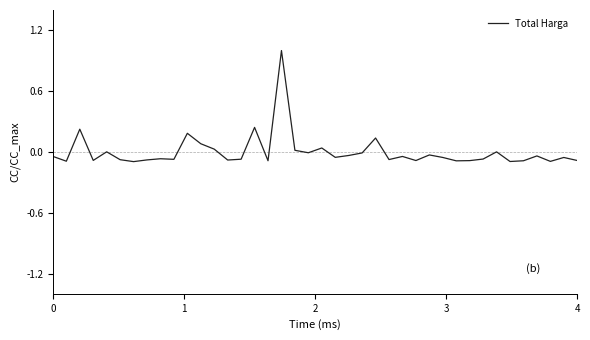

What is the maximum value shown in the chart?

1.0